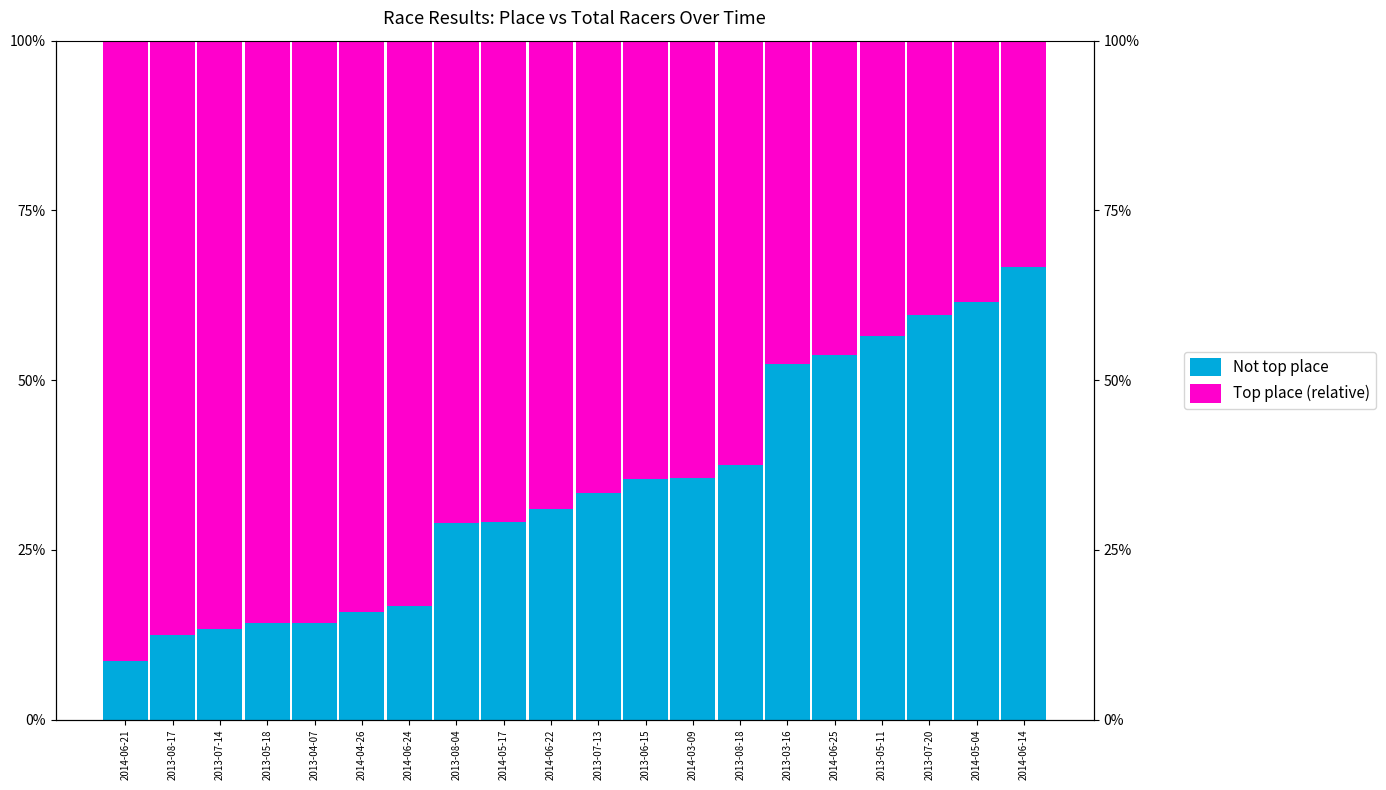

What are all the series names shown in the legend?

Not top place, Top place (relative)